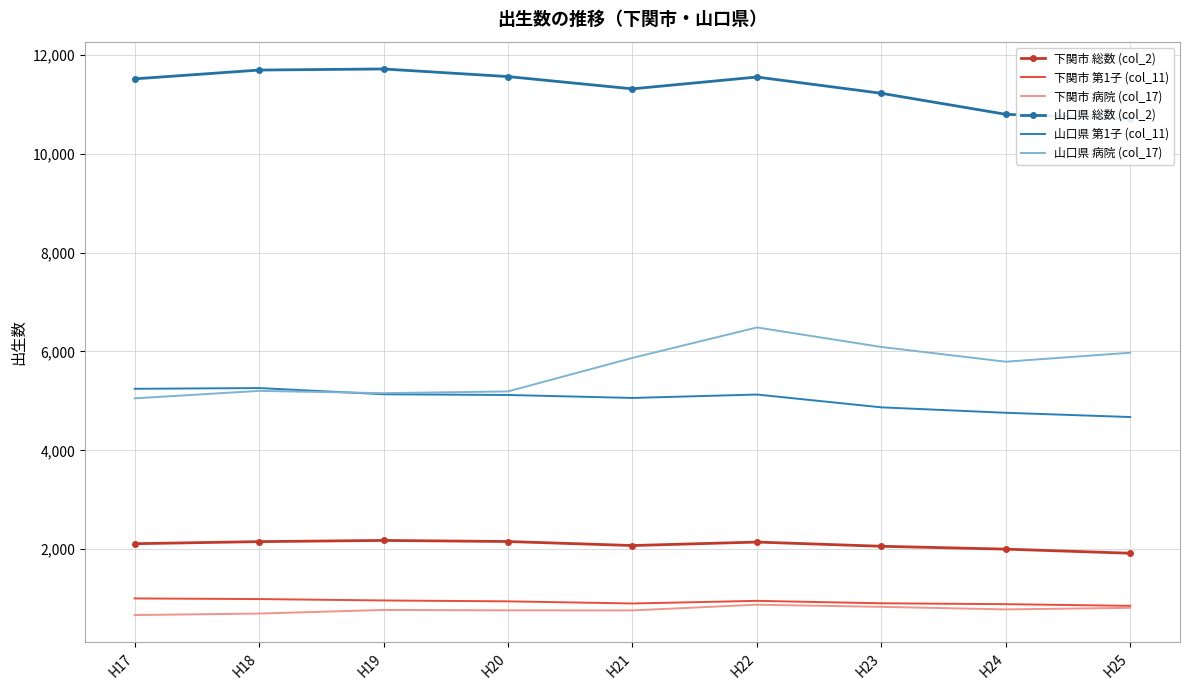

What is the spread (max minus min) of values at H21?

10549